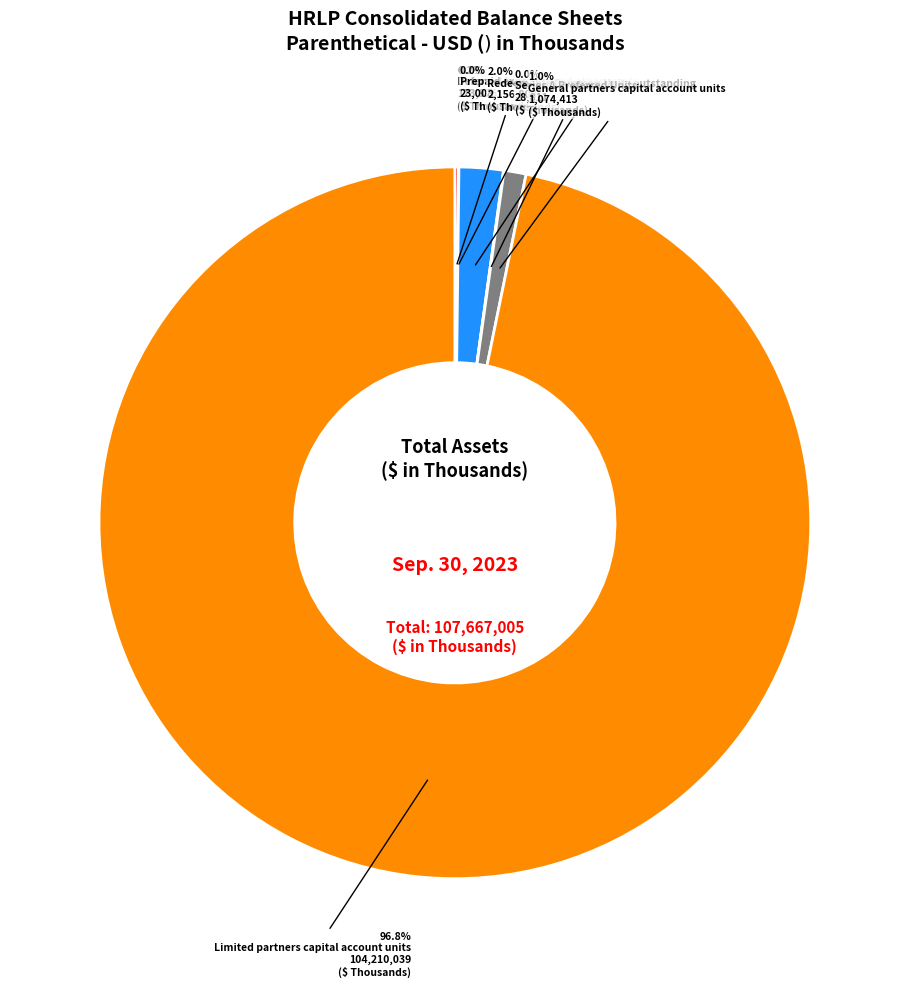

Which category has the biggest portion of the pie?

Limited partners capital account units